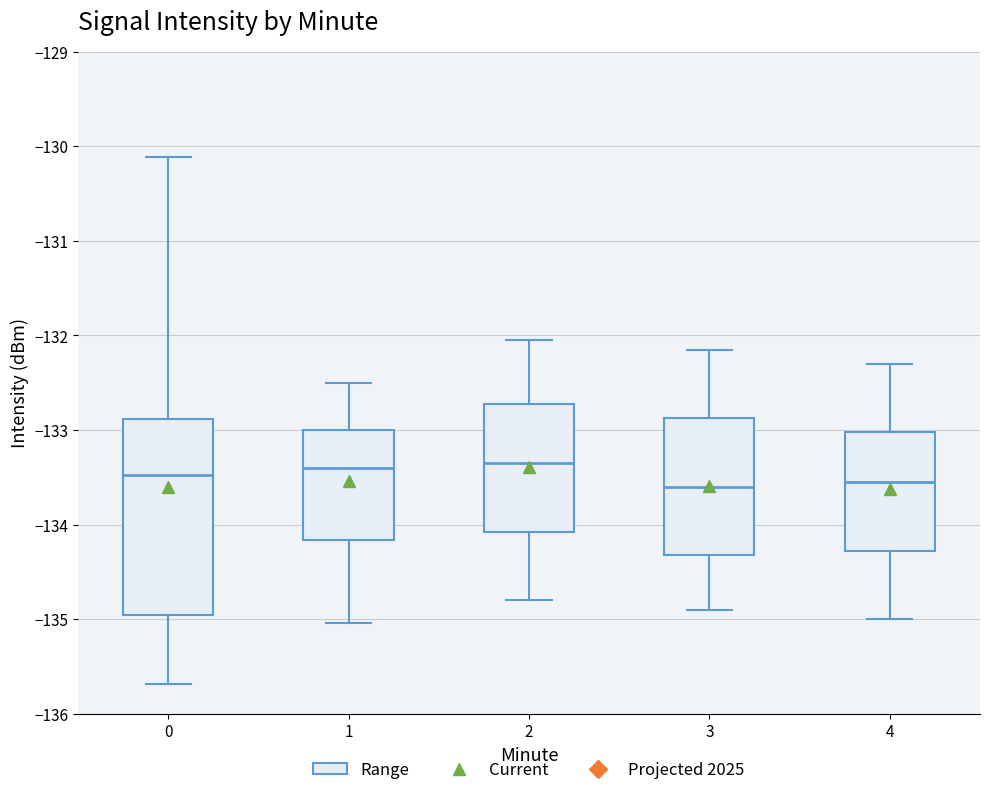

Reading left to right, transcribe this box plot: for each box, give where its median line is, the range the box spans, and where its two whiskers end, as read against the y-axis. The values are not printed on the chart, so give them approximately, as read against the axis.

0: median -133.5, box -135.0 to -132.9, whiskers -135.7 to -130.1
1: median -133.4, box -134.2 to -133.0, whiskers -135.0 to -132.5
2: median -133.3, box -134.1 to -132.7, whiskers -134.8 to -132.0
3: median -133.6, box -134.3 to -132.9, whiskers -134.9 to -132.1
4: median -133.5, box -134.3 to -133.0, whiskers -135.0 to -132.3